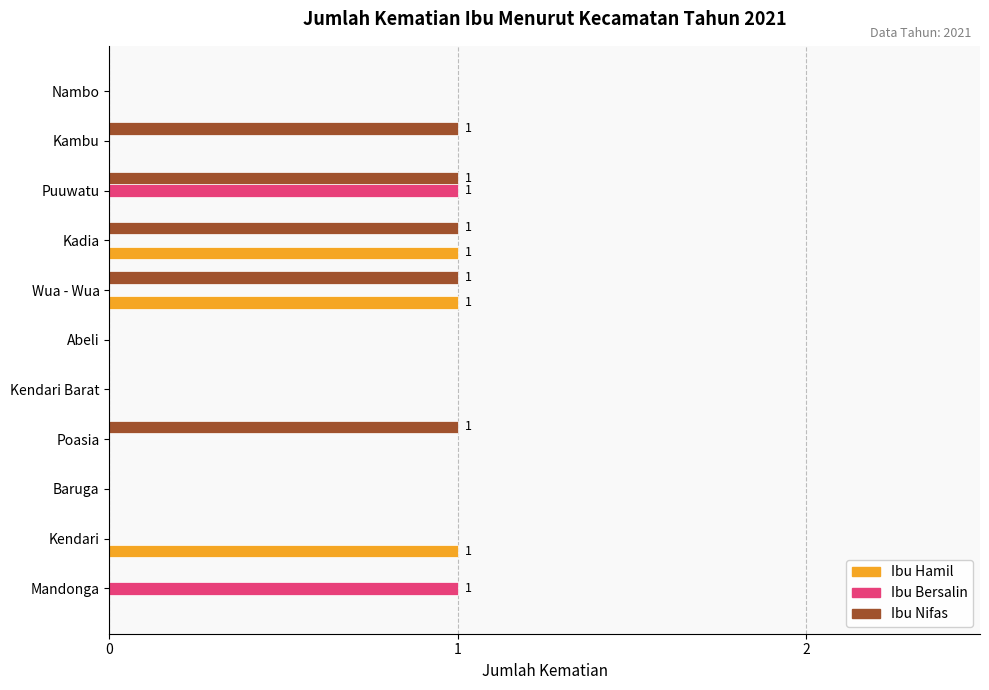

The value of Ibu Nifas at Nambo is -1. True or false?

False